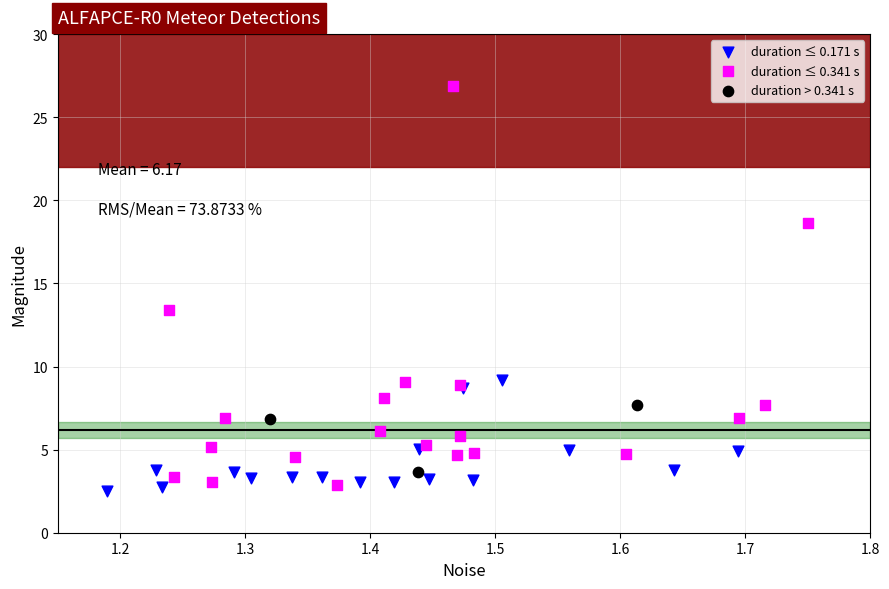

What are all the series names shown in the legend?

duration ≤ 0.171 s, duration ≤ 0.341 s, duration > 0.341 s